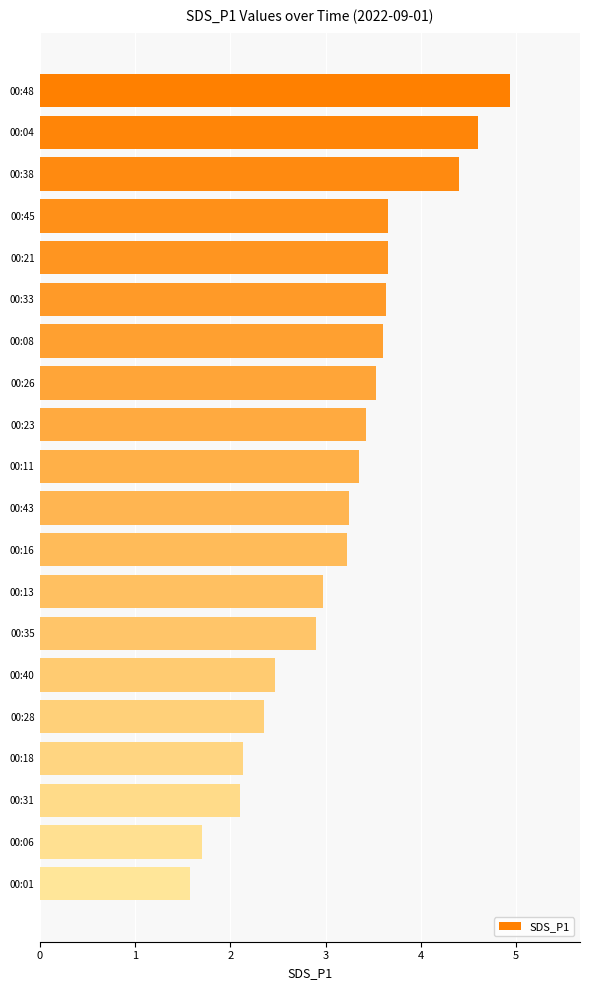

Does the chart contain stacked bars?

No